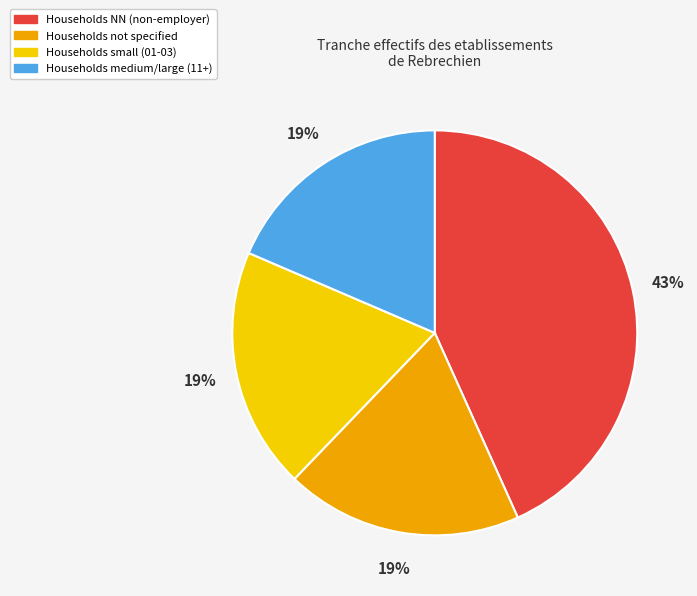

What percentage is the Households not specified slice, to the nearest percent?

19%